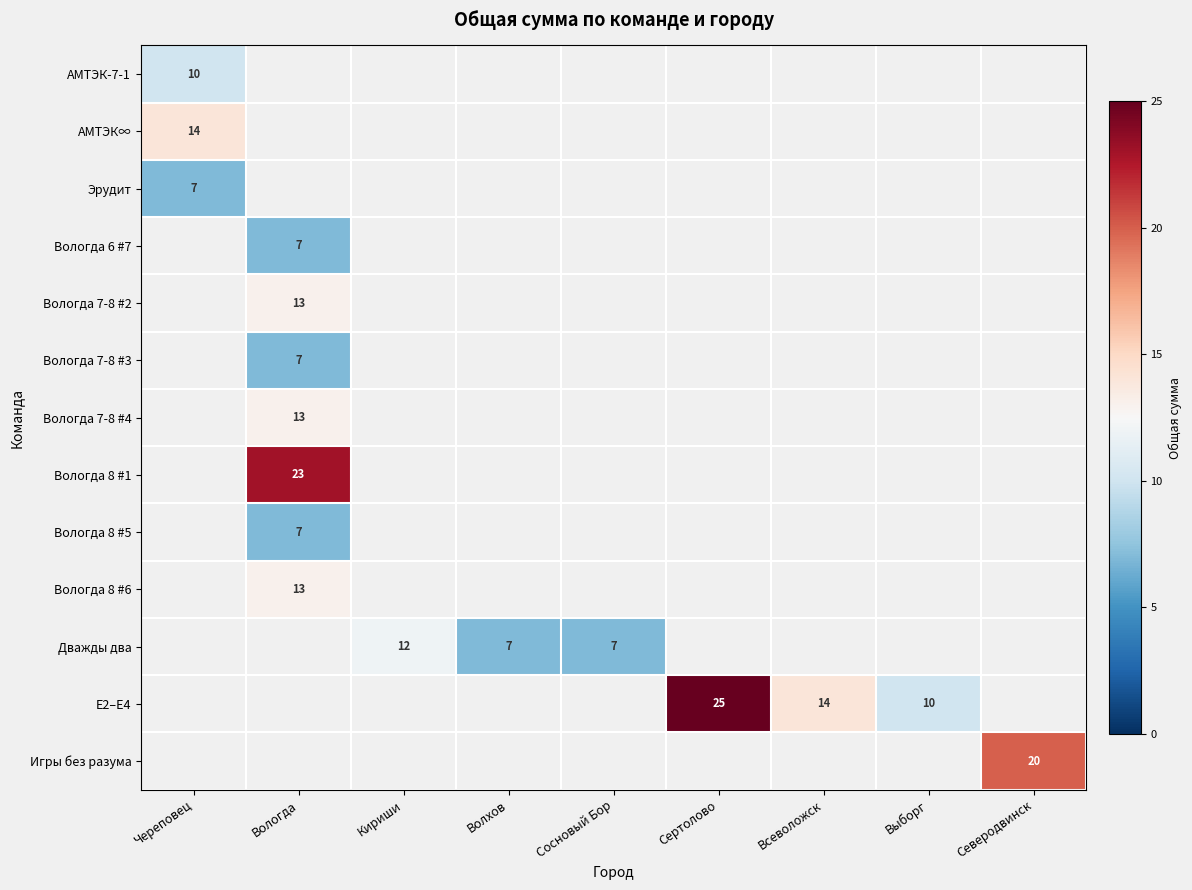

The value of АМТЭК∞ at Череповец is 23. True or false?

False